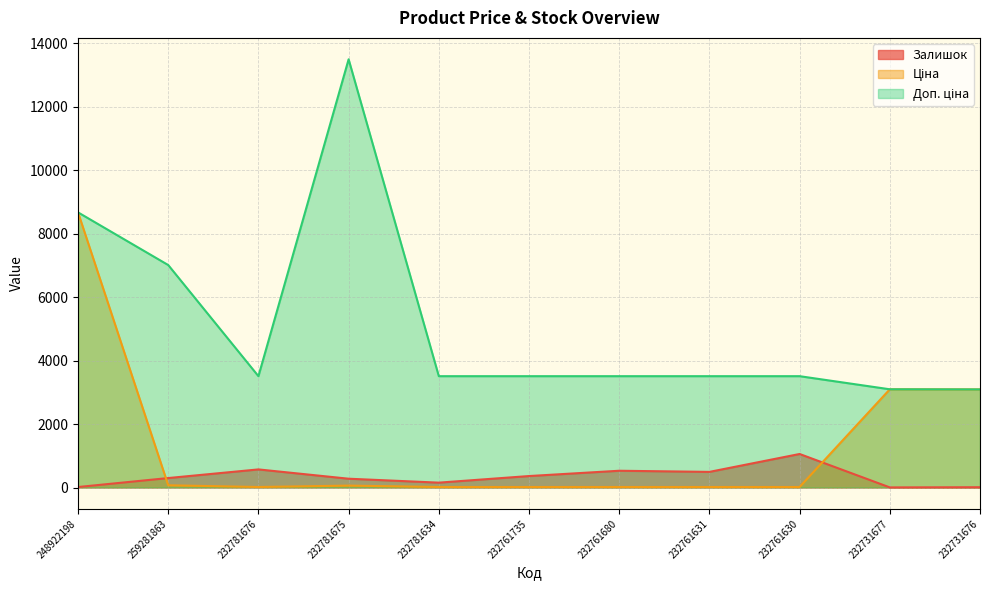

At which label does Доп. ціна first exceed 3508?

248922198